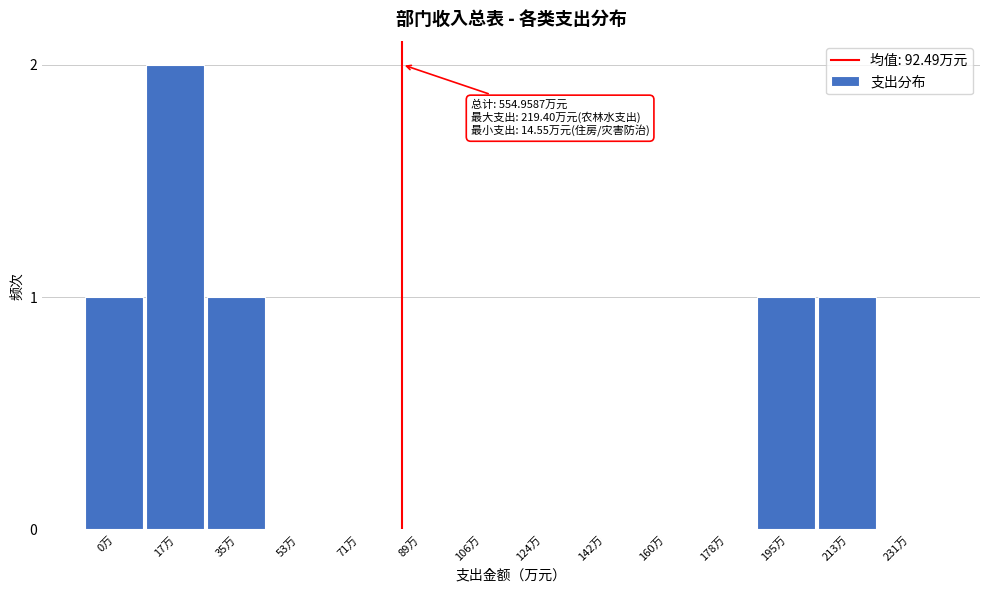

Reading left to right, transcribe all the data shown in this chart.

0万=1	17万=2	35万=1	53万=0	71万=0	89万=0	106万=0	124万=0	142万=0	160万=0	178万=0	195万=1	213万=1	231万=0